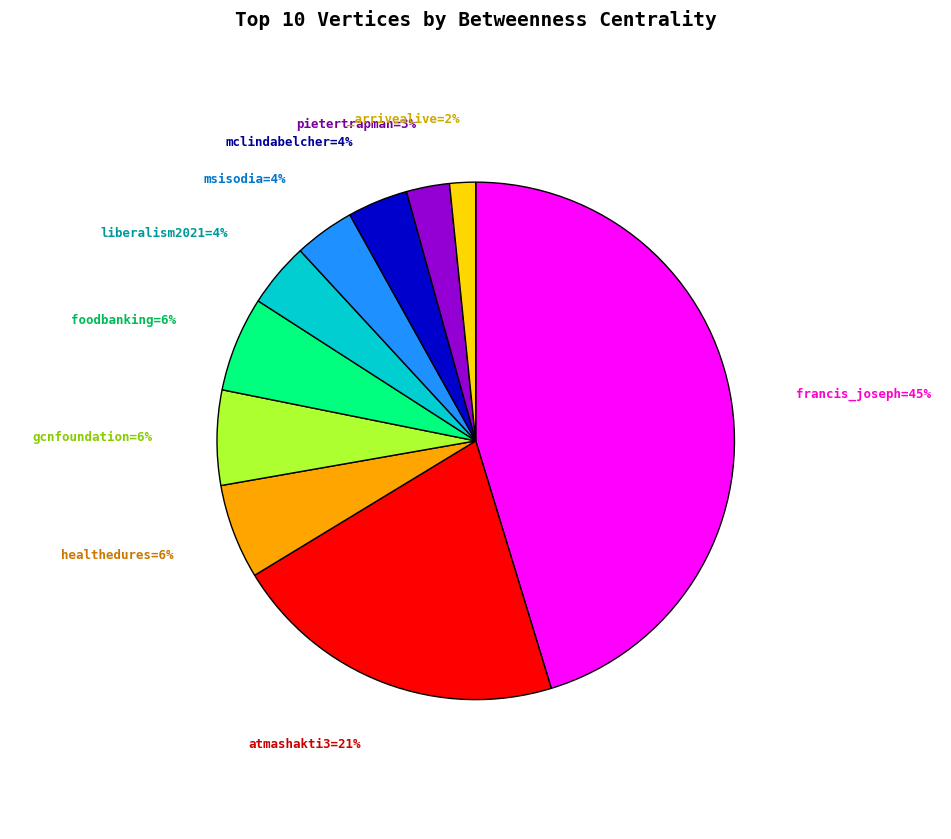

To the nearest percent, what is the average slice percentage?

10%